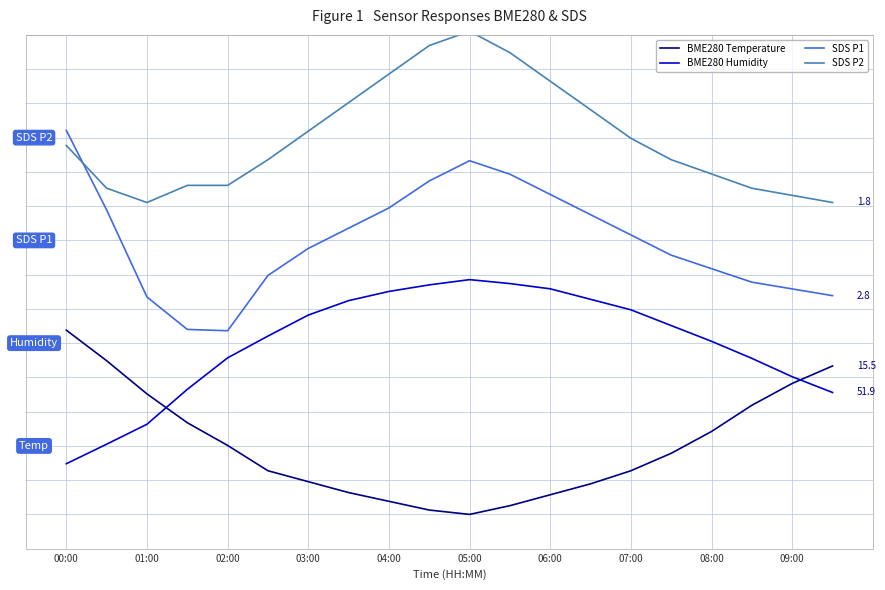

Which series has the largest range (max minus min)?

SDS P1